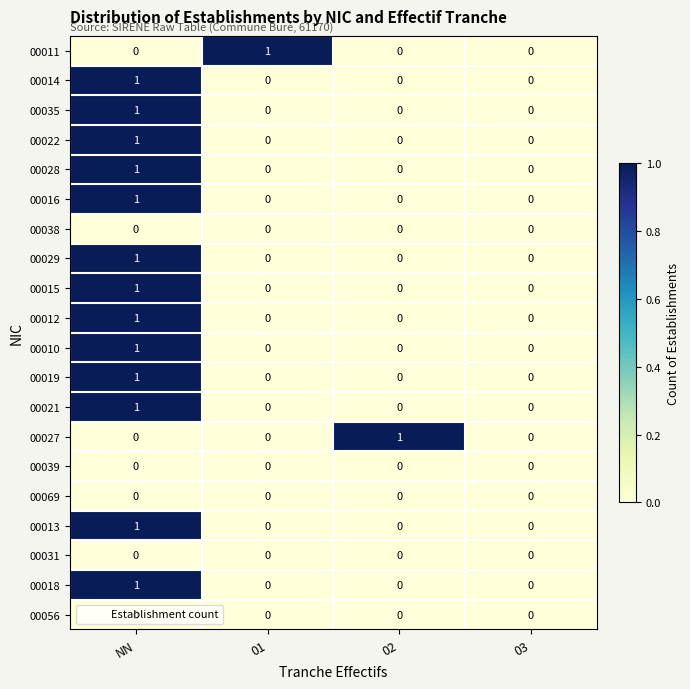

Is the value of 00011 at 01 greater than the value of 00028 at 03?

Yes